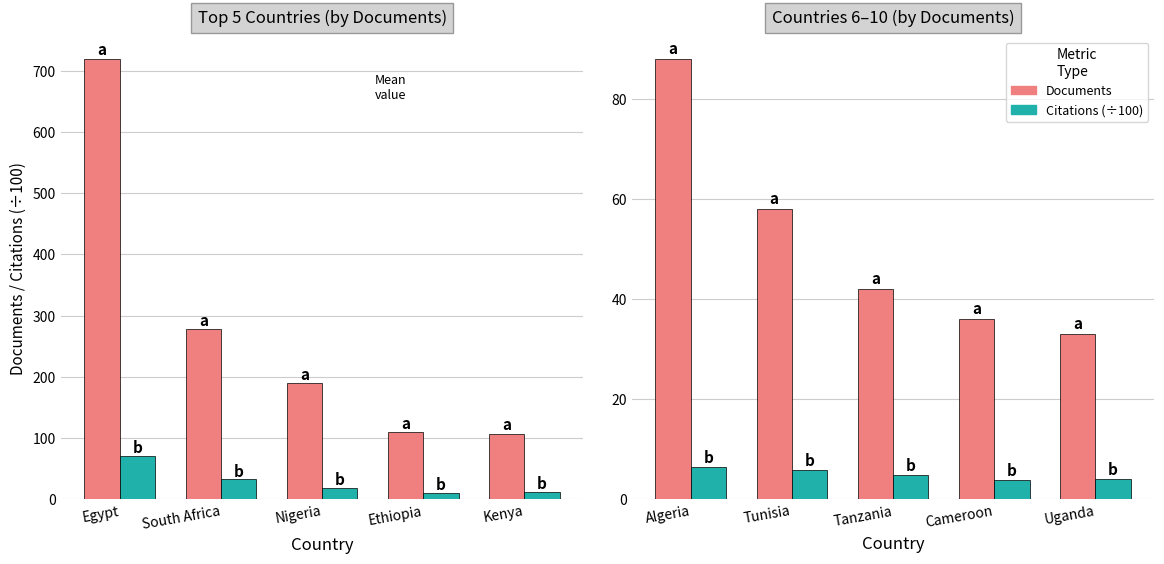

Count the number of categories in the chart.

5